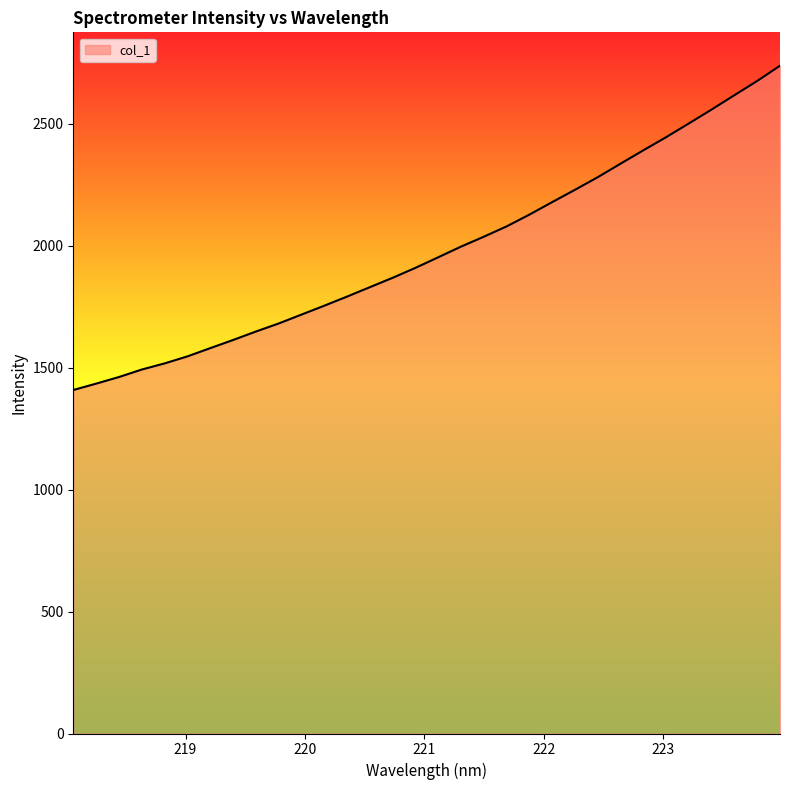

What is the minimum value shown in the chart?

1408.5